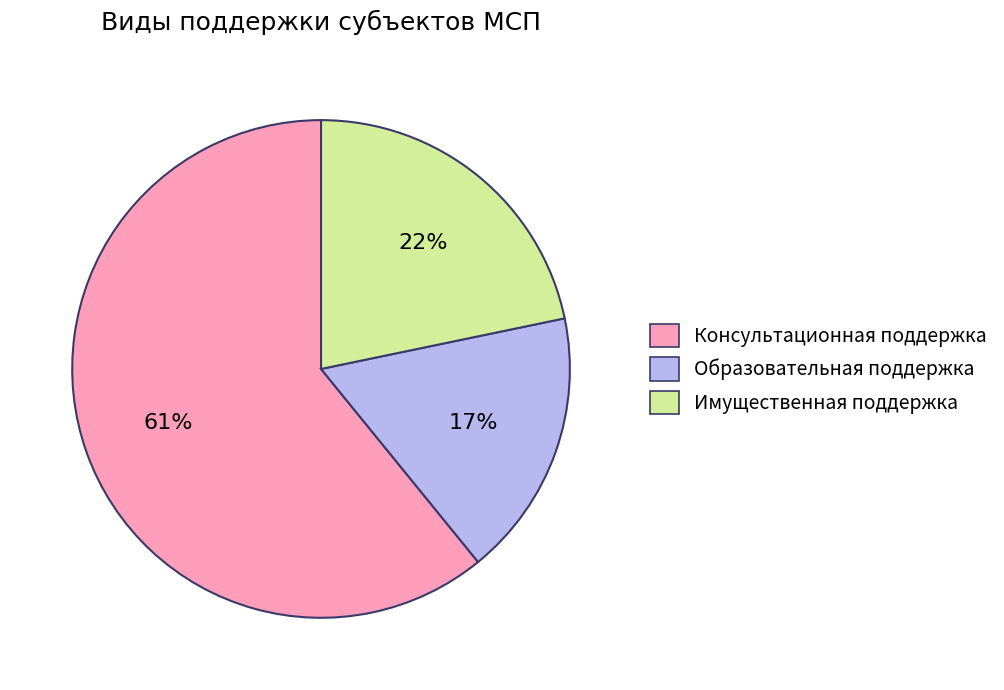

Is it true that Имущественная поддержка is 22% of the pie?

True